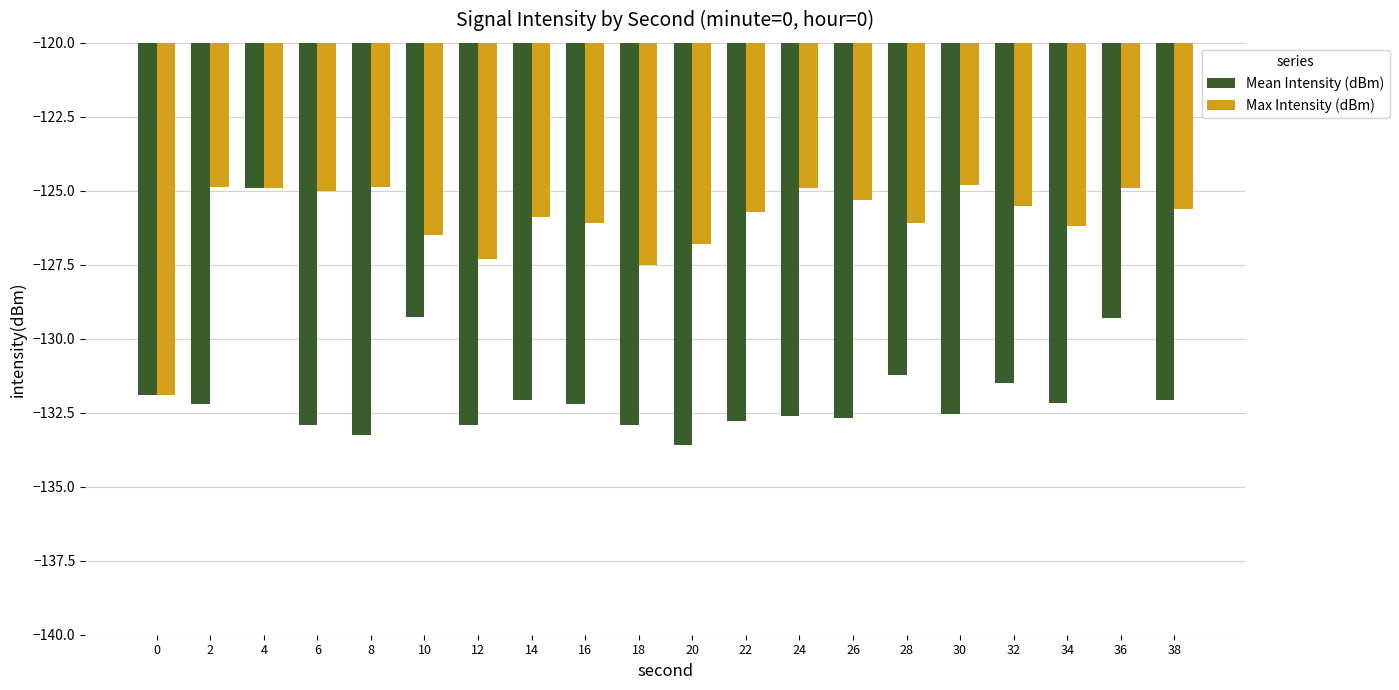

At 28, list the series in order from smallest to largest.

Mean Intensity (dBm), Max Intensity (dBm)